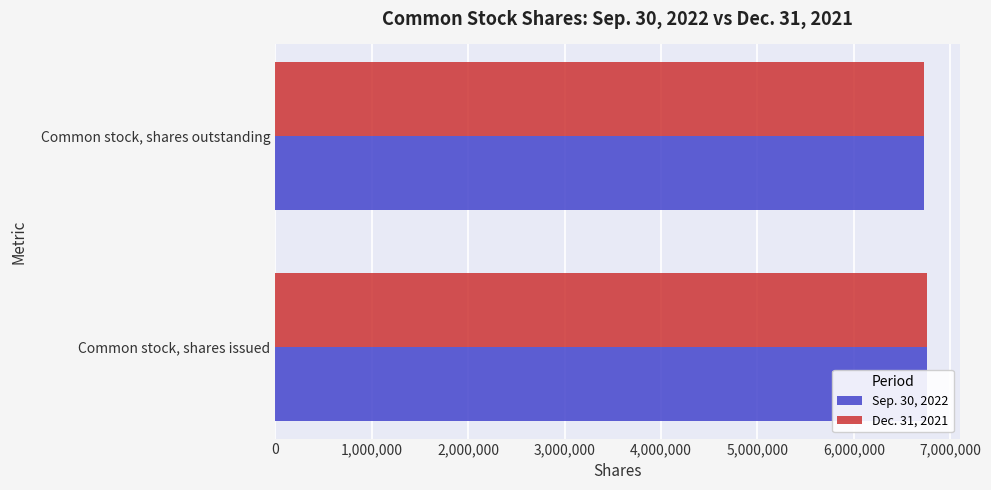

The Sep. 30, 2022 series shows 6723438 at 1,000,000. True or false?

True